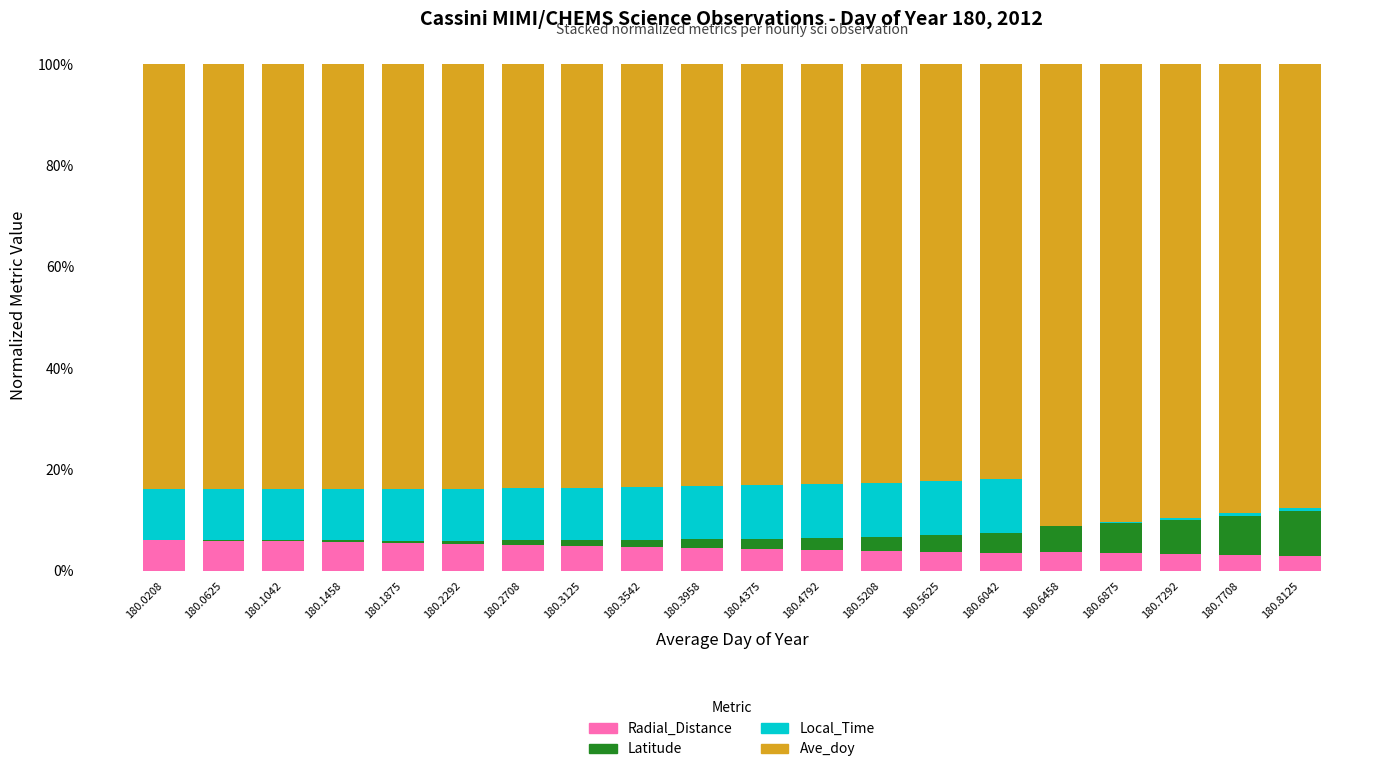

What is the sum of all Local_Time values?

1.6